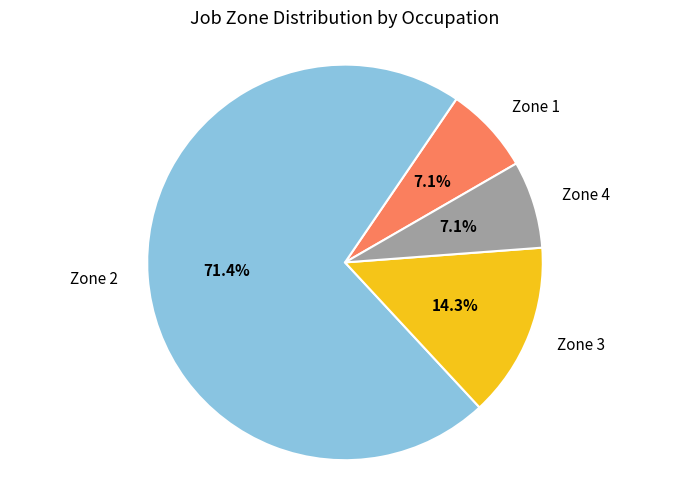

Is Zone 4 the majority of the pie?

No